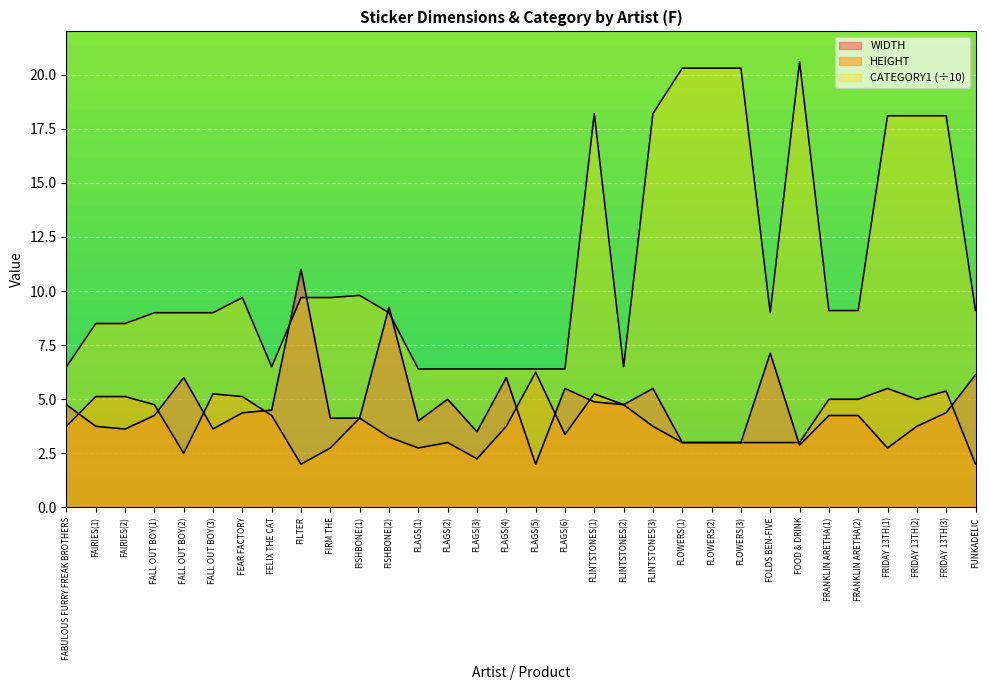

What is the label of the 4th point from the left?

FALL OUT BOY(1)